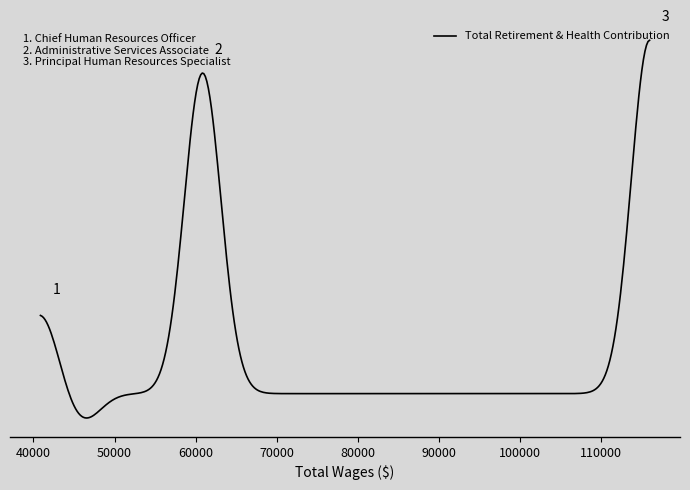

Is this an area chart (filled region under the line)?

No